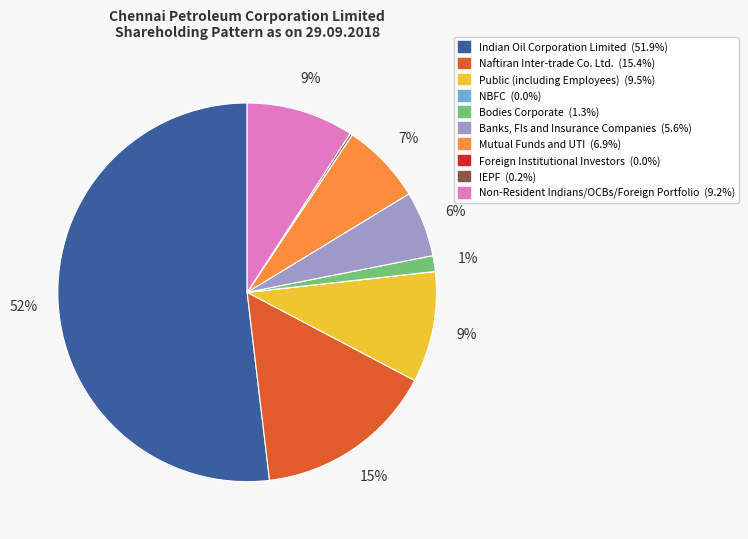

True or false: Mutual Funds and UTI accounts for 7% of the total.

True